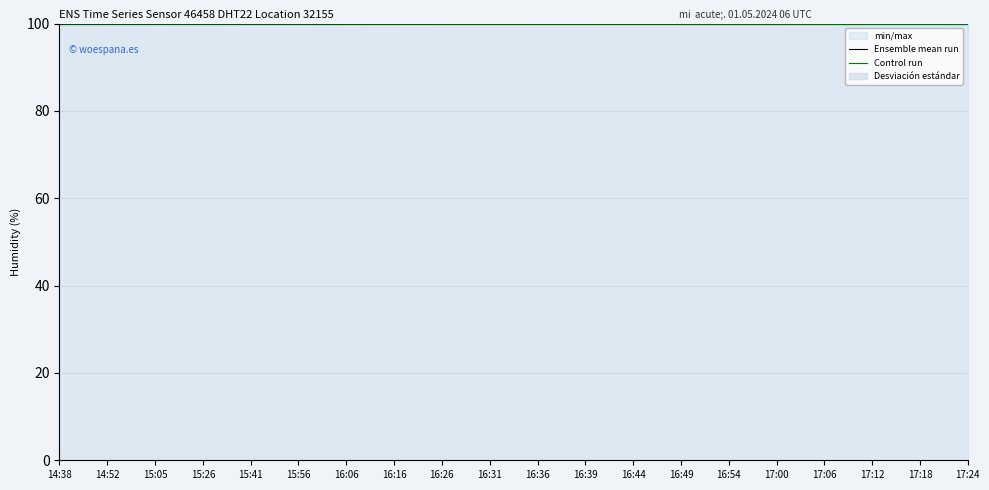

Which series changed the most between 14:52 and 16:26?

Control run